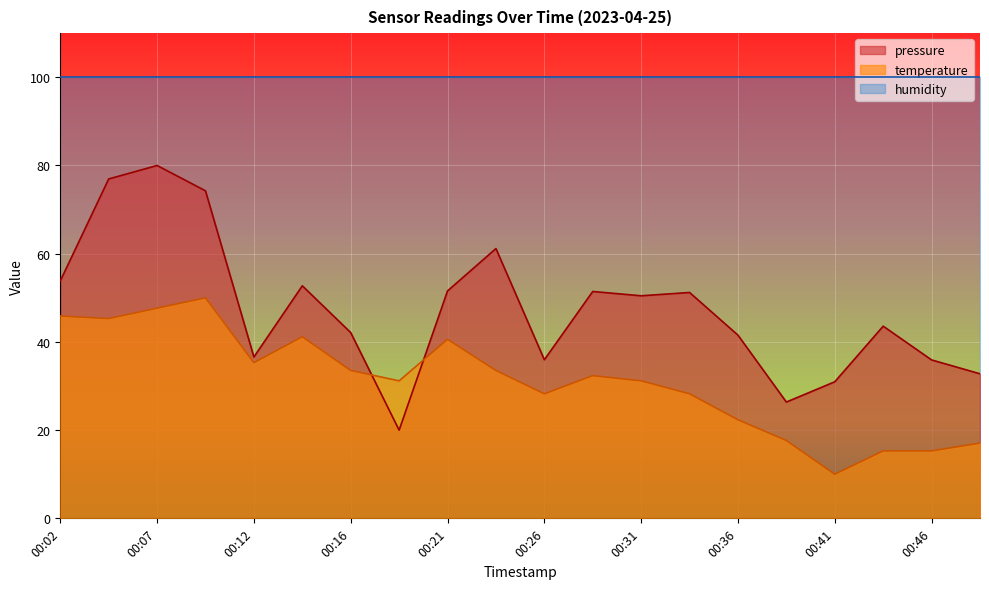

At how many categories does at least one series exceed 12?

20